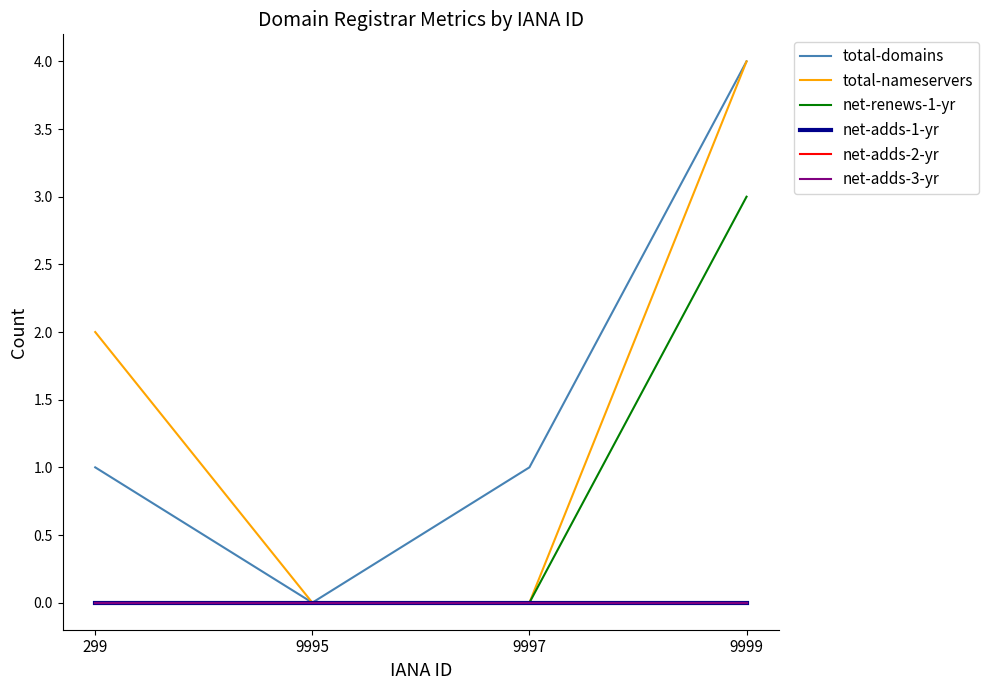

True or false: net-renews-1-yr has a value of 1 at 9997.

False